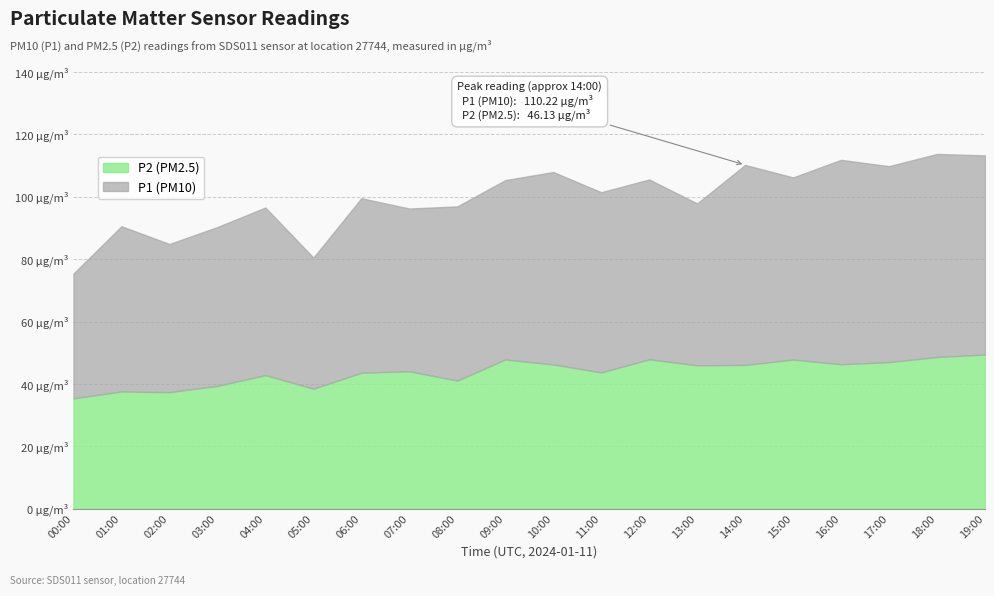

What are all the series names shown in the legend?

P2 (PM2.5), P1 (PM10)